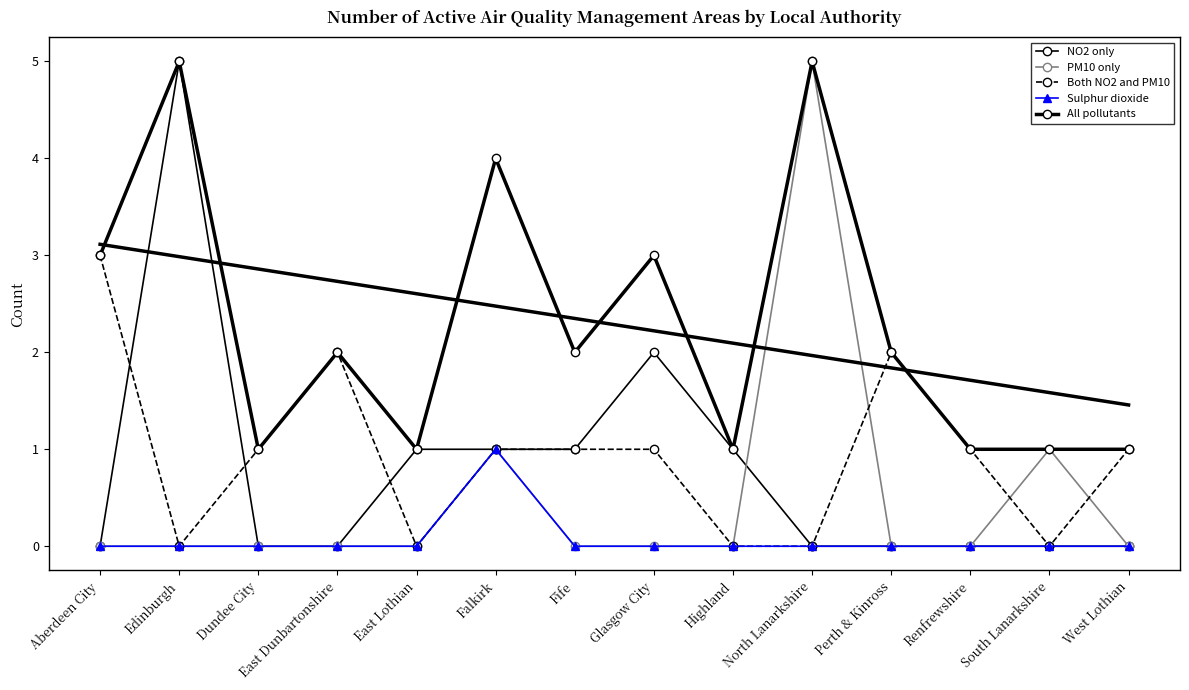

Count the All pollutants values in the range 1 to 3.

11